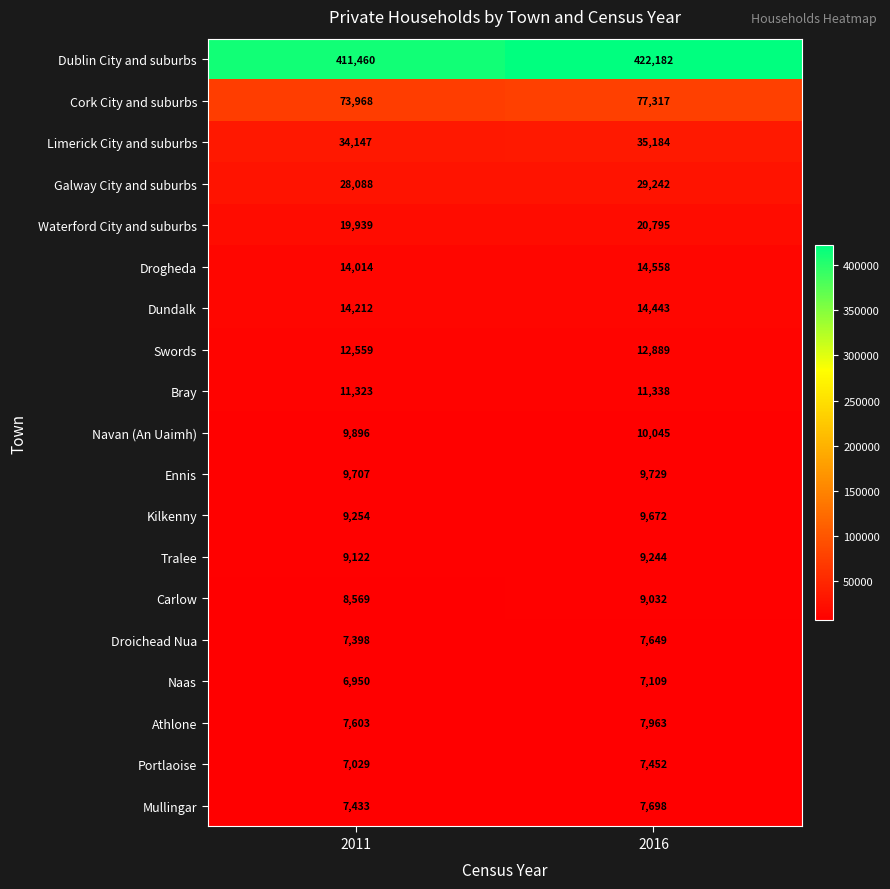

Which series changed the most between 2011 and 2016?

Dublin City and suburbs